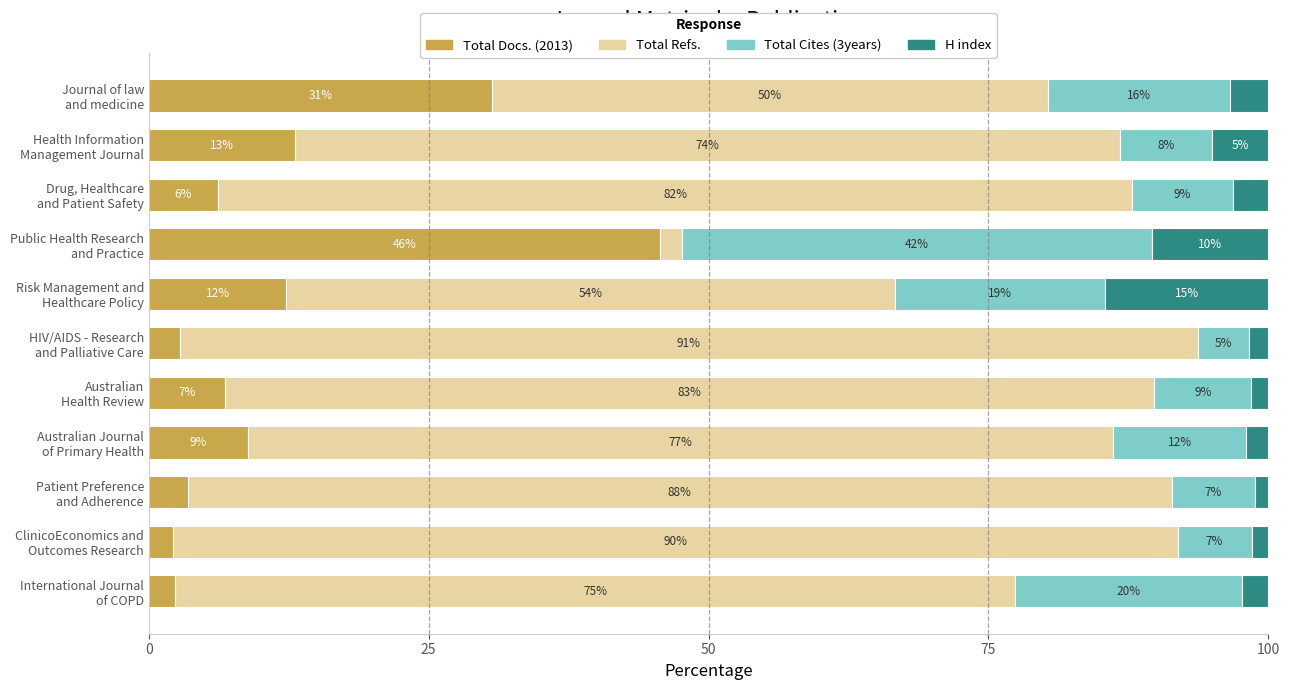

What are all the series names shown in the legend?

Total Docs. (2013), Total Refs., Total Cites (3years), H index